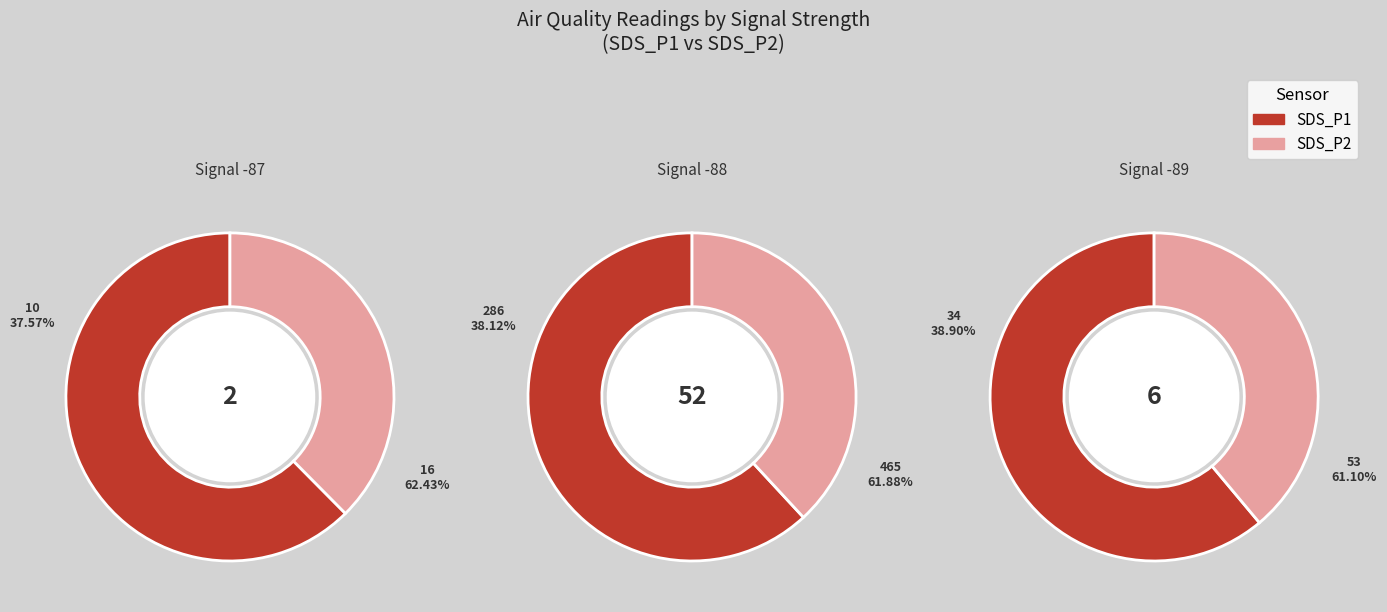

Do 13 and 19 together represent more than half of the pie?

No